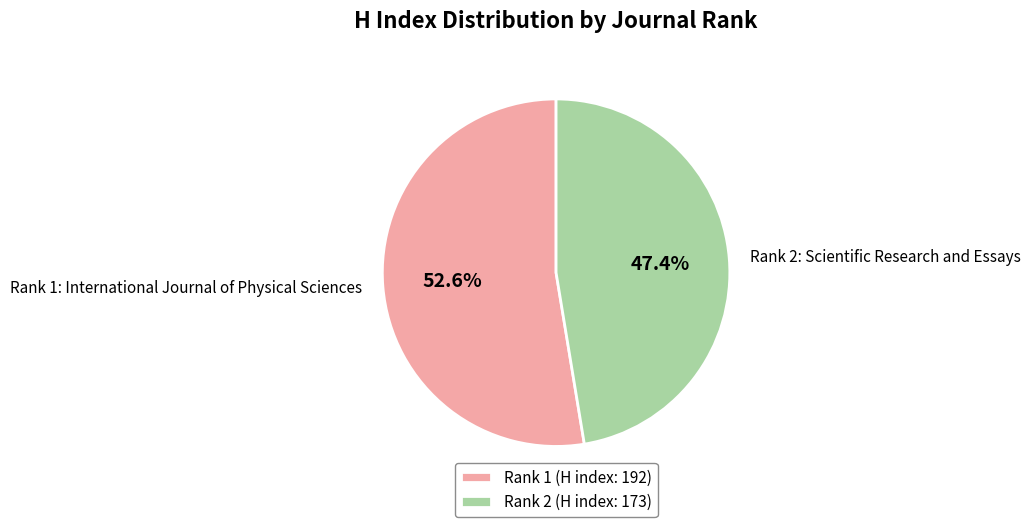

Rank the categories by value from lowest to highest.

Rank 2: Scientific Research and Essays, Rank 1: International Journal of Physical Sciences